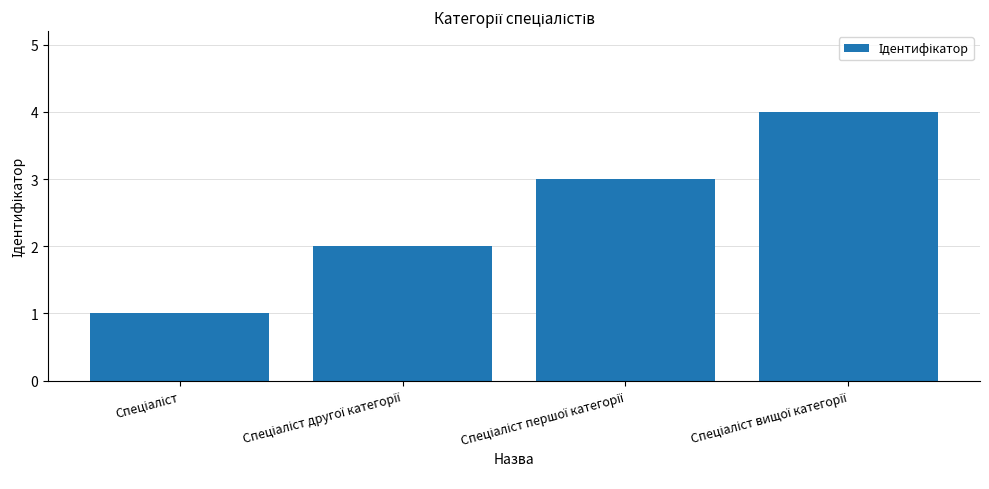

What is the sum of all values?

10